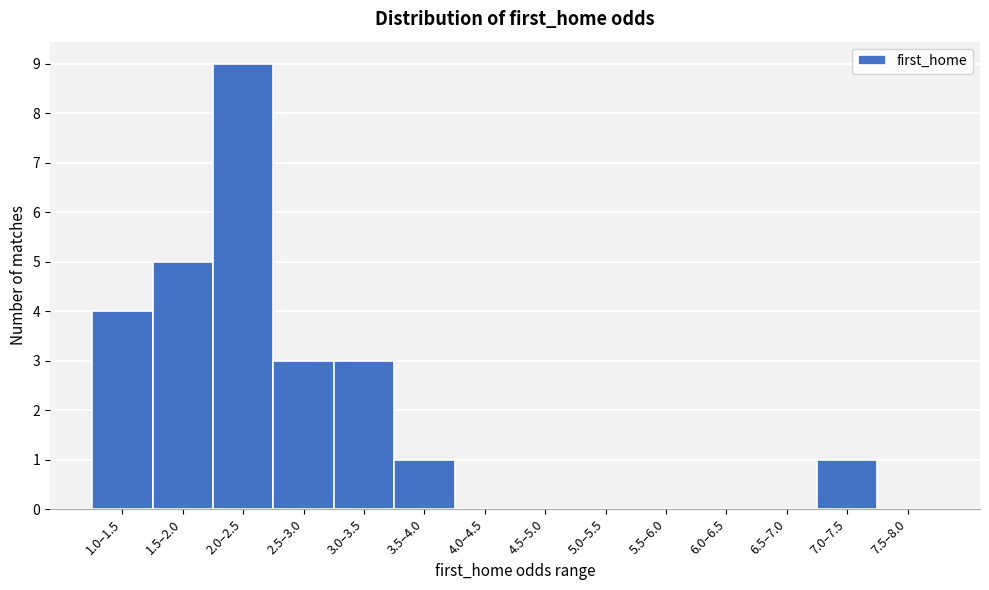

Reading right to left, list all the values displayed in this chart.

7.5–8.0=0	7.0–7.5=1	6.5–7.0=0	6.0–6.5=0	5.5–6.0=0	5.0–5.5=0	4.5–5.0=0	4.0–4.5=0	3.5–4.0=1	3.0–3.5=3	2.5–3.0=3	2.0–2.5=9	1.5–2.0=5	1.0–1.5=4